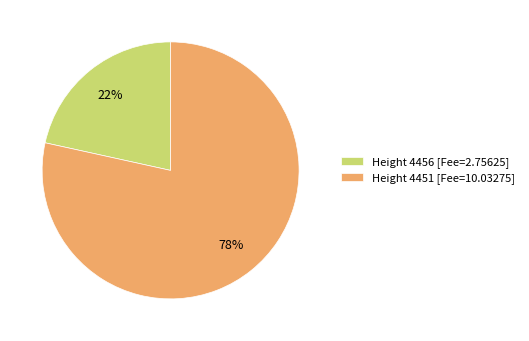

Between Height 4456 [Fee=2.75625] and Height 4451 [Fee=10.03275], which is larger?

Height 4451 [Fee=10.03275]